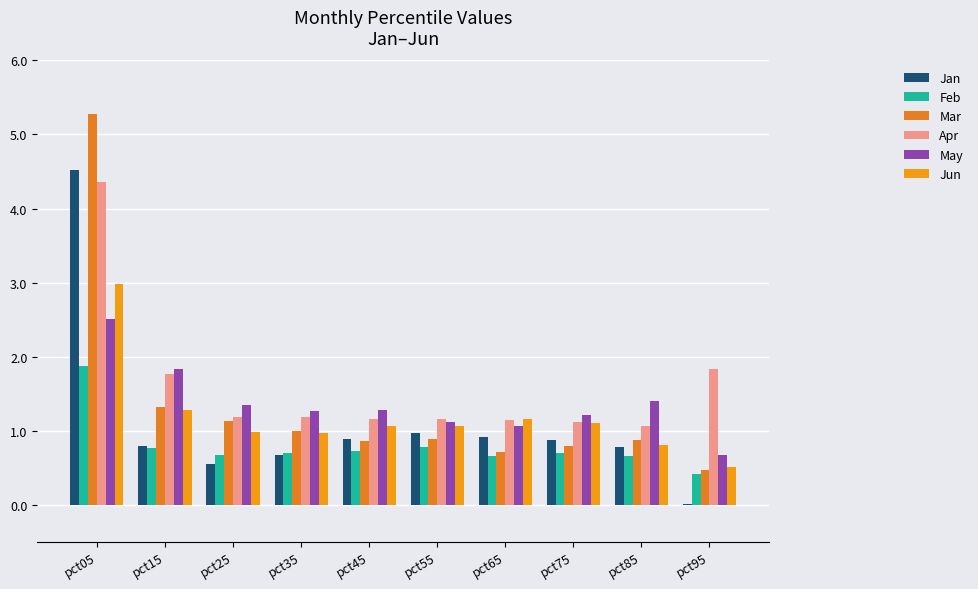

Count the number of categories in the chart.

10